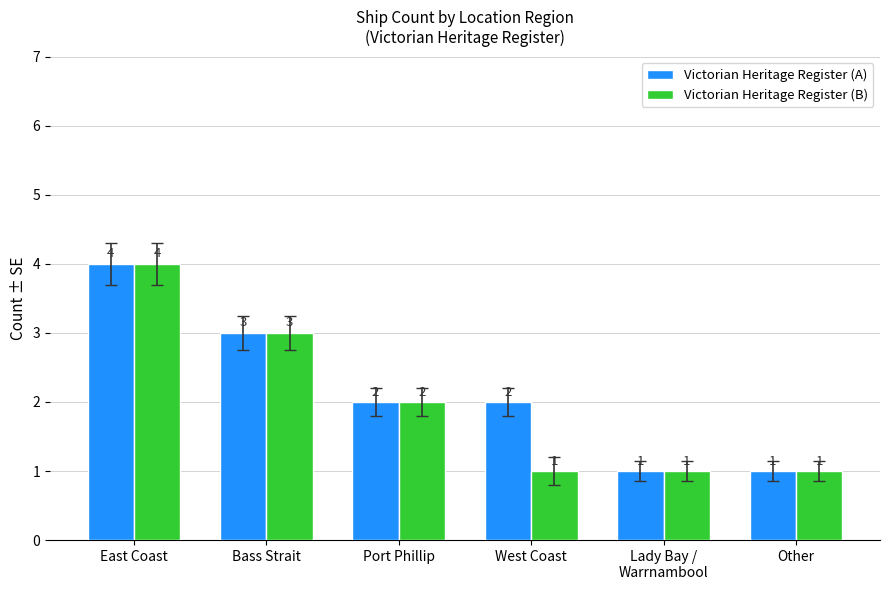

List the series in order of their overall mean, highest first.

Victorian Heritage Register (A), Victorian Heritage Register (B)